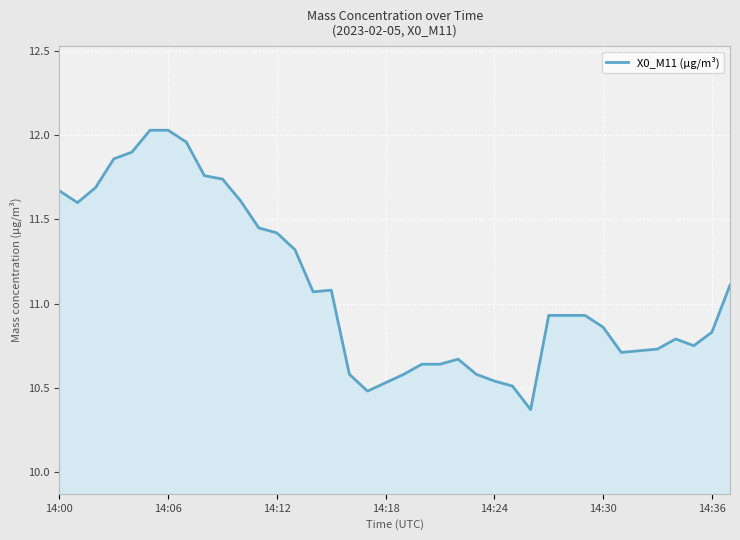

What is the difference between the maximum and minimum values?

1.7